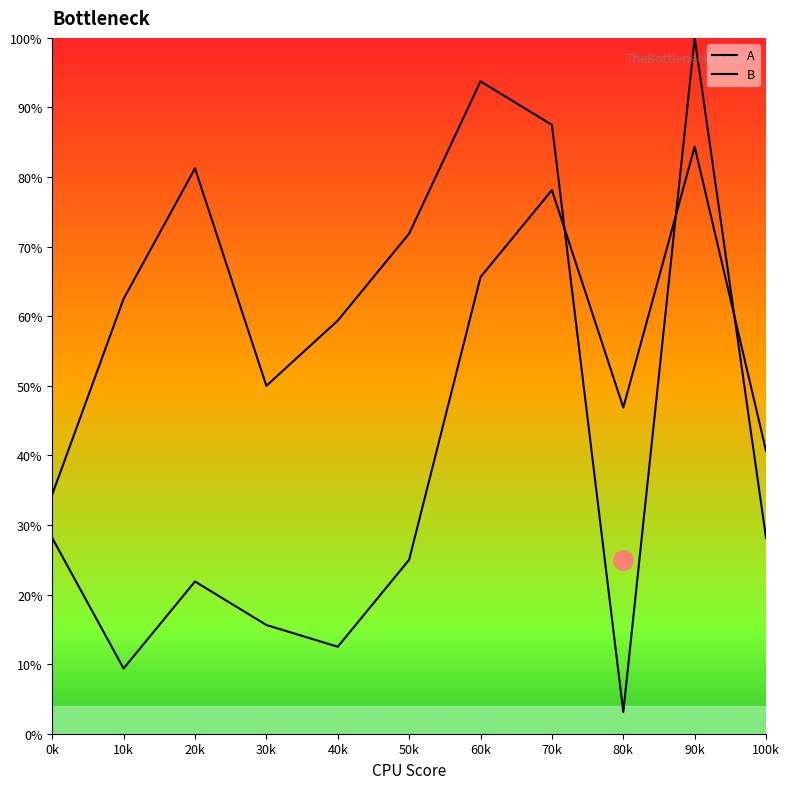

What is the total value across all series at 10k?

71.9